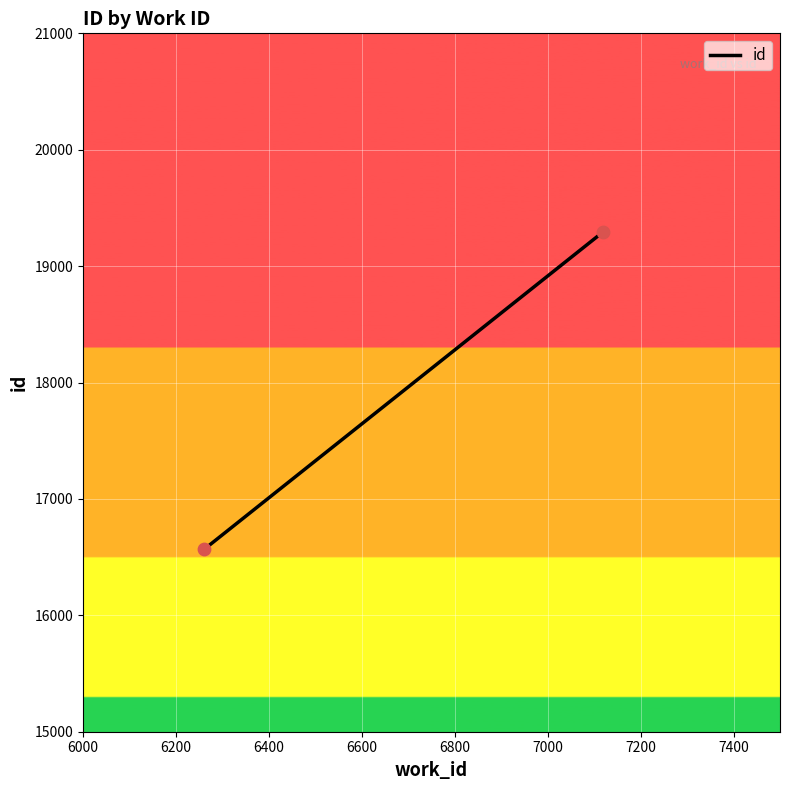

What is the average X value?

6690.5